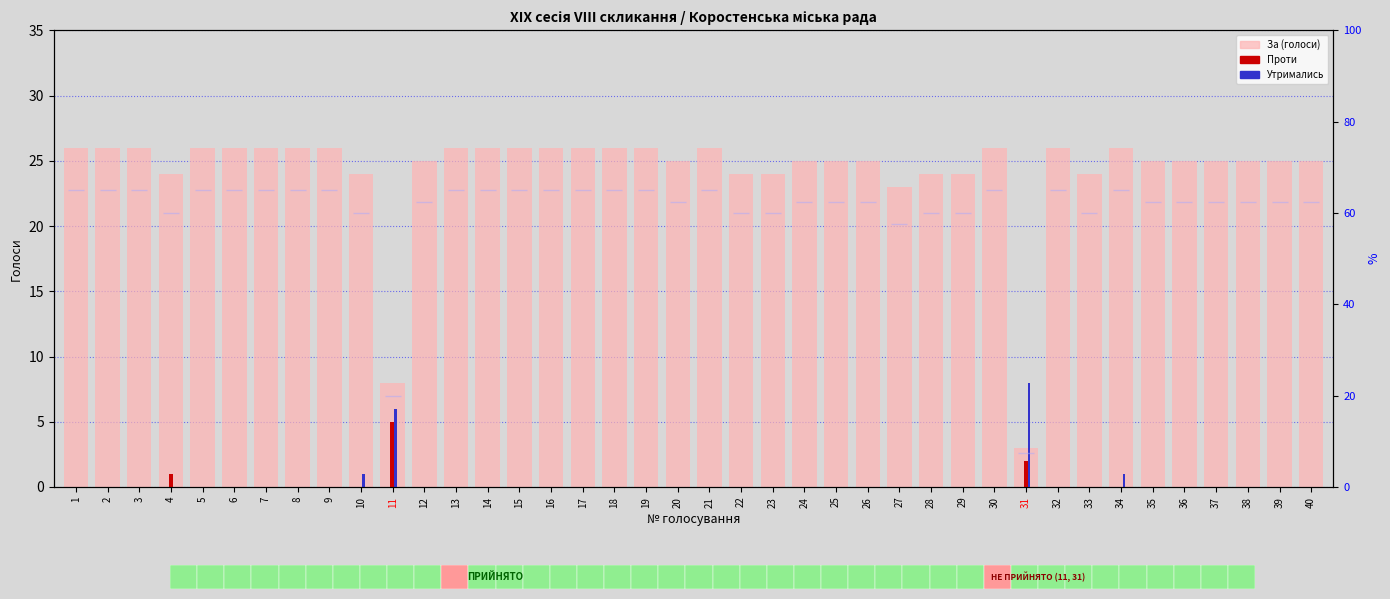

Reading right to left, transcribe all the data shown in this chart.

За (голоси): 40=25	39=25	38=25	37=25	36=25	35=25	34=26	33=24	32=26	31=3	30=26	29=24	28=24	27=23	26=25	25=25	24=25	23=24	22=24	21=26	20=25	19=26	18=26	17=26	16=26	15=26	14=26	13=26	12=25	11=8	10=24	9=26	8=26	7=26	6=26	5=26	4=24	3=26	2=26	1=26
Проти: 40=0	39=0	38=0	37=0	36=0	35=0	34=0	33=0	32=0	31=2	30=0	29=0	28=0	27=0	26=0	25=0	24=0	23=0	22=0	21=0	20=0	19=0	18=0	17=0	16=0	15=0	14=0	13=0	12=0	11=5	10=0	9=0	8=0	7=0	6=0	5=0	4=1	3=0	2=0	1=0
Утримались: 40=0	39=0	38=0	37=0	36=0	35=0	34=1	33=0	32=0	31=8	30=0	29=0	28=0	27=0	26=0	25=0	24=0	23=0	22=0	21=0	20=0	19=0	18=0	17=0	16=0	15=0	14=0	13=0	12=0	11=6	10=1	9=0	8=0	7=0	6=0	5=0	4=0	3=0	2=0	1=0